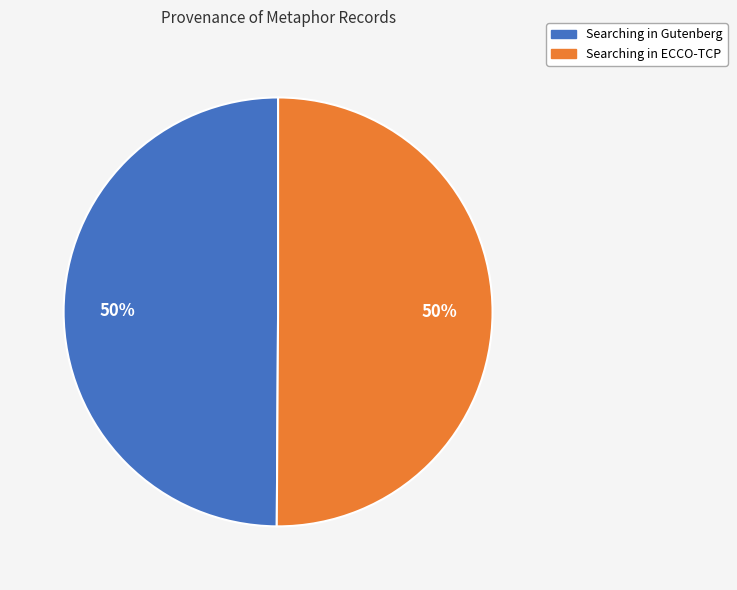

Is it true that Searching in ECCO-TCP is 35% of the pie?

False